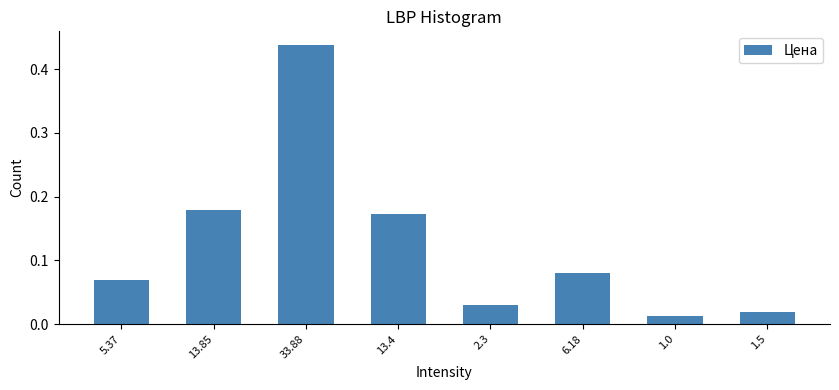

What is the sum of all values?

1.0